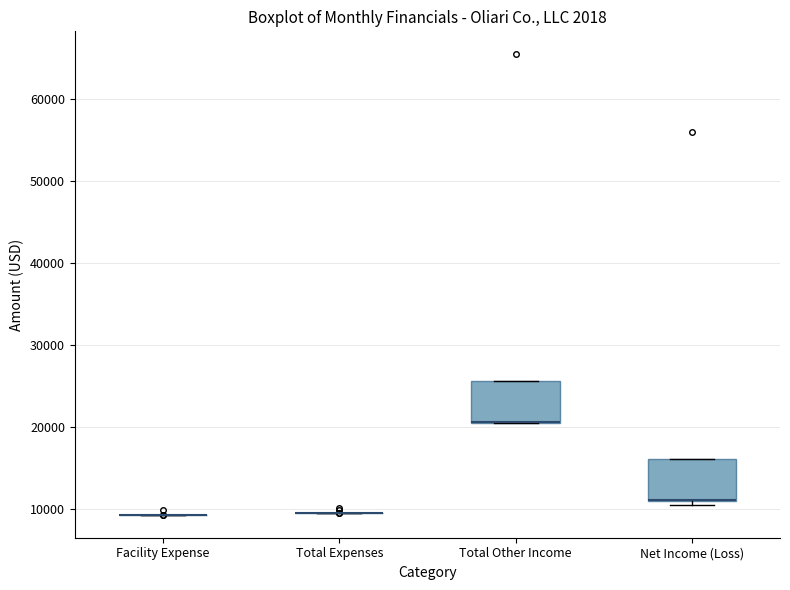

Reading left to right, read every box against the y-axis: the position of its median line, the range the box covers, and the ends of its whiskers. The values are not printed on the chart, so give them approximately, as read against the axis.

Facility Expense: box collapsed to a line at 9000, whiskers 9000 to 9000
Total Expenses: box collapsed to a line at 10000, whiskers 10000 to 10000
Total Other Income: median 21000 (drawn on the box's lower edge), box 20000 to 26000, whiskers 20000 to 26000
Net Income (Loss): median 11000 (drawn on the box's lower edge), box 11000 to 16000, whiskers 10000 to 16000